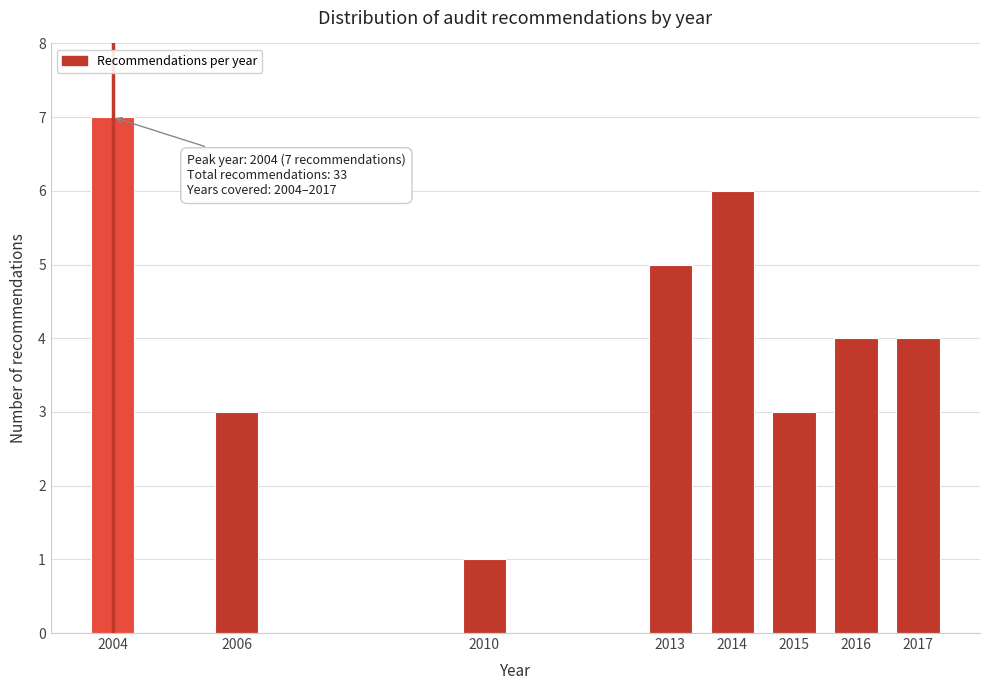

Reading left to right, what are all the values shown in this chart?

2004=7	2006=3	2010=1	2013=5	2014=6	2015=3	2016=4	2017=4